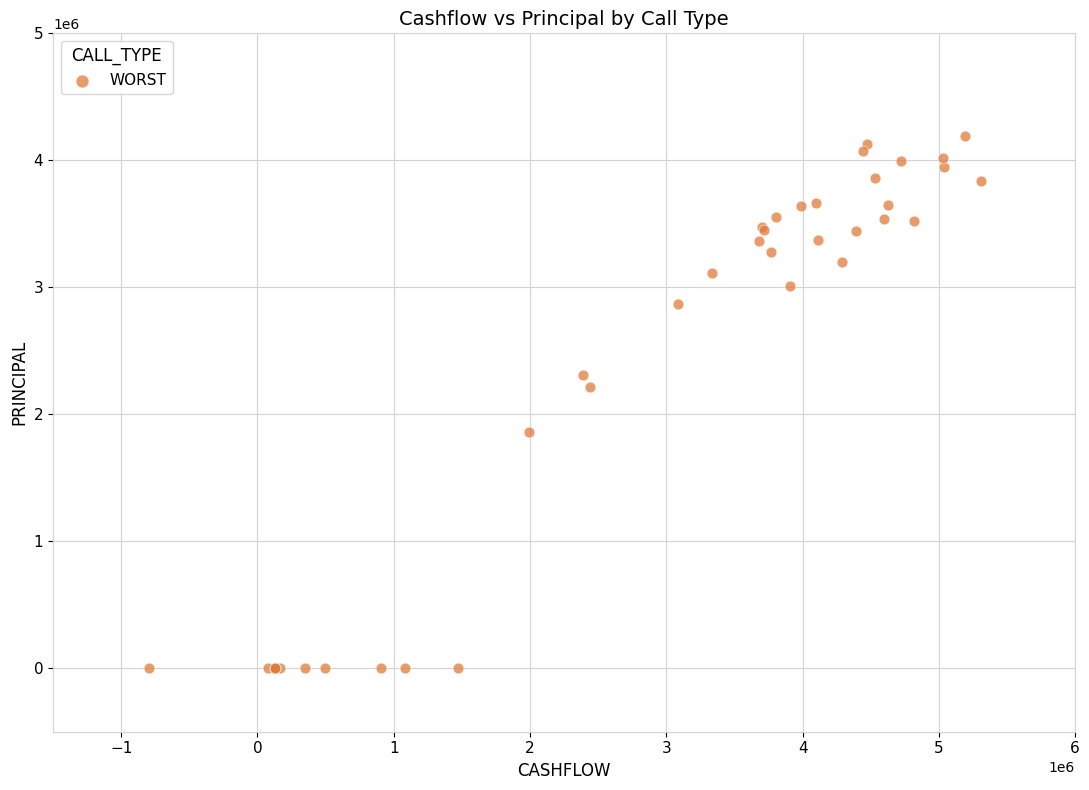

What Y value in the scatter plot is closest to 2095193?

2212459.2